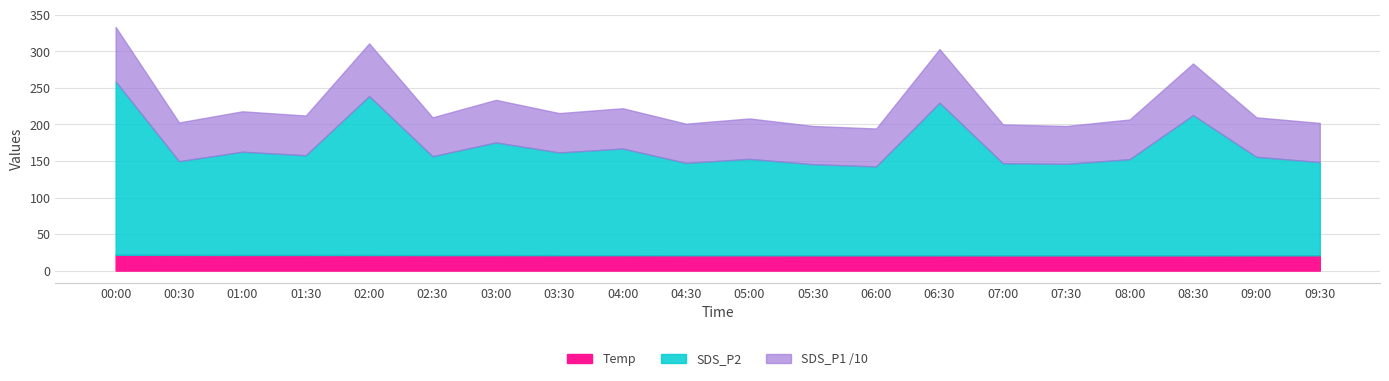

Where is SDS_P1 nearest to the value 263?

08:30